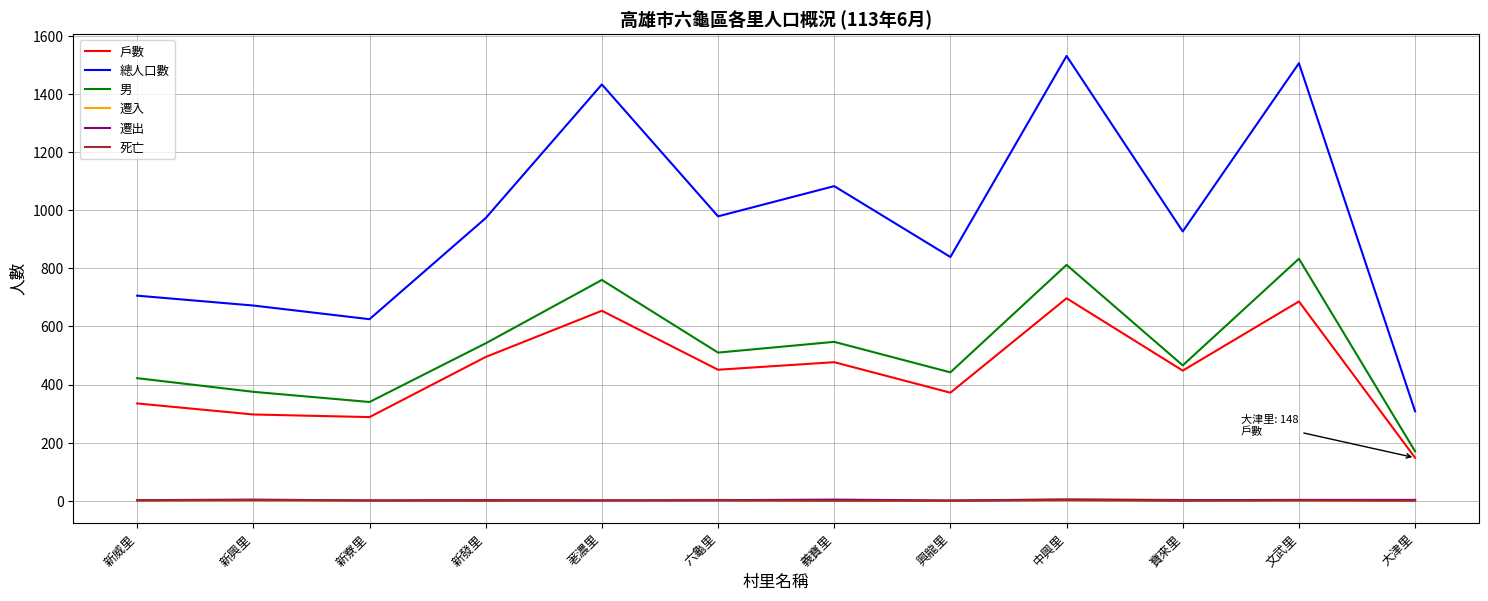

Which series changed the most between 新發里 and 寶來里?

男